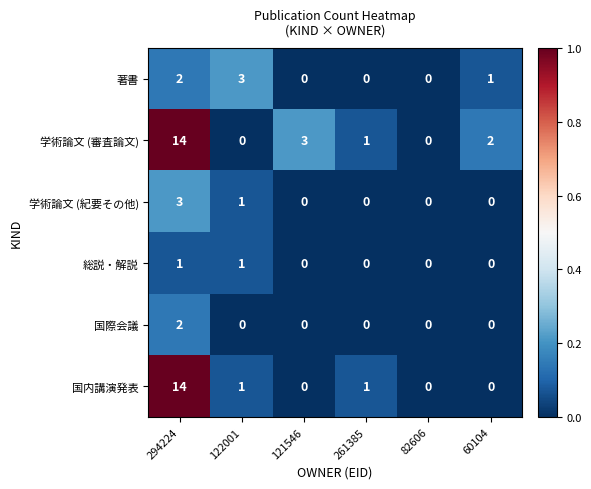

At which category is the sum across all series the highest?

294224